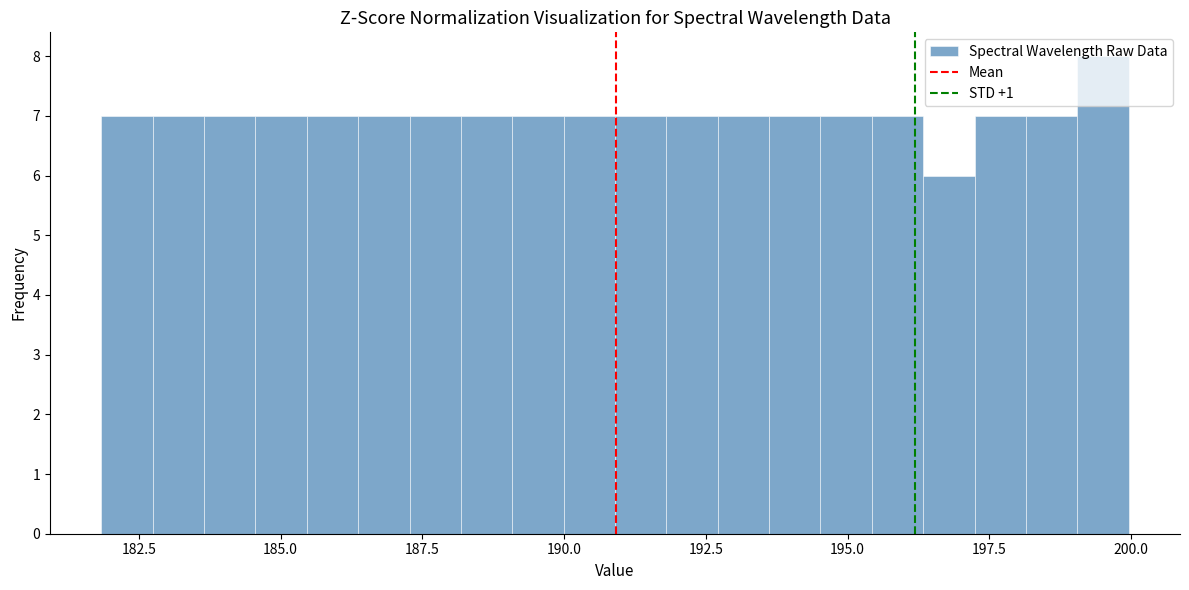

Around what value on the x-axis is the tallest bar? Give the approximate position of its centre, as read against the axis.

199.5